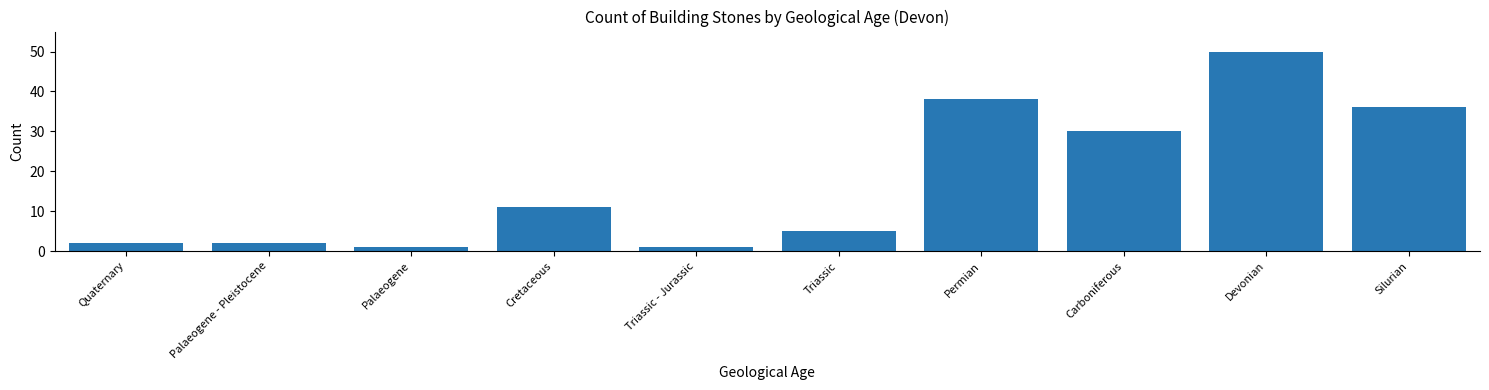

Reading left to right, list all the values displayed in this chart.

Quaternary=2	Palaeogene - Pleistocene=2	Palaeogene=1	Cretaceous=11	Triassic - Jurassic=1	Triassic=5	Permian=38	Carboniferous=30	Devonian=50	Silurian=36